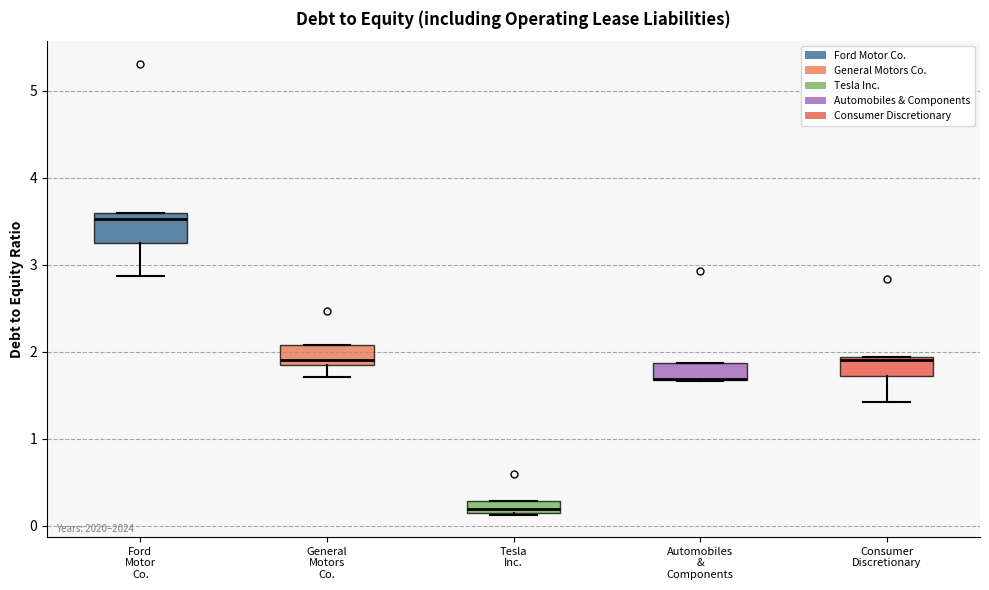

Where does the median line of the box for Ford Motor Co. sit on the y-axis? The values are not printed on the chart, so give them approximately, as read against the axis.

3.5